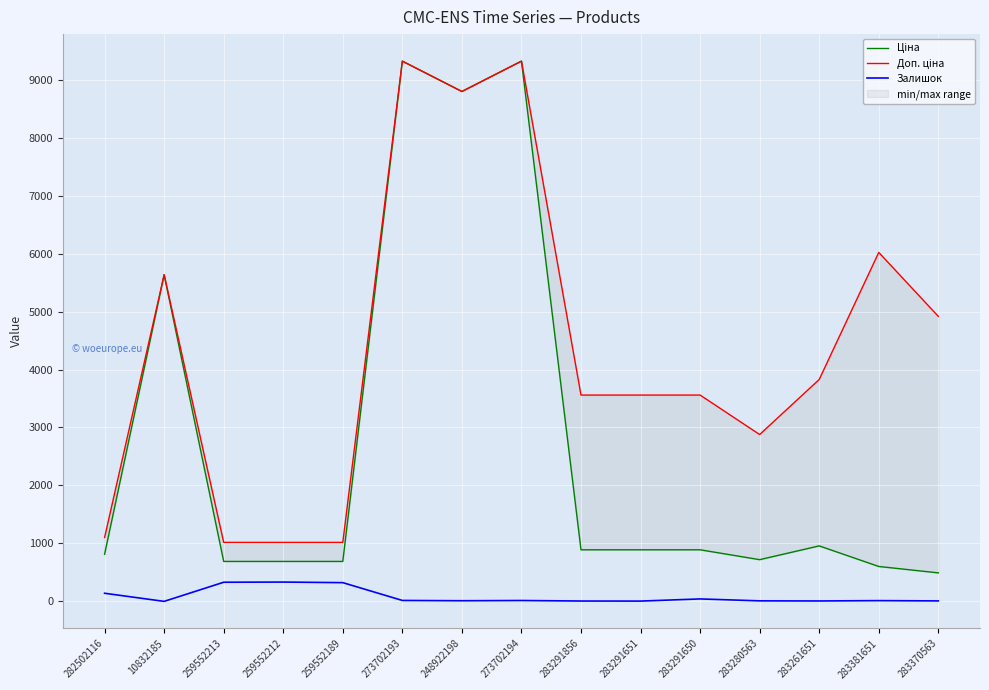

At which category does Залишок reach its first local valley?

10832185